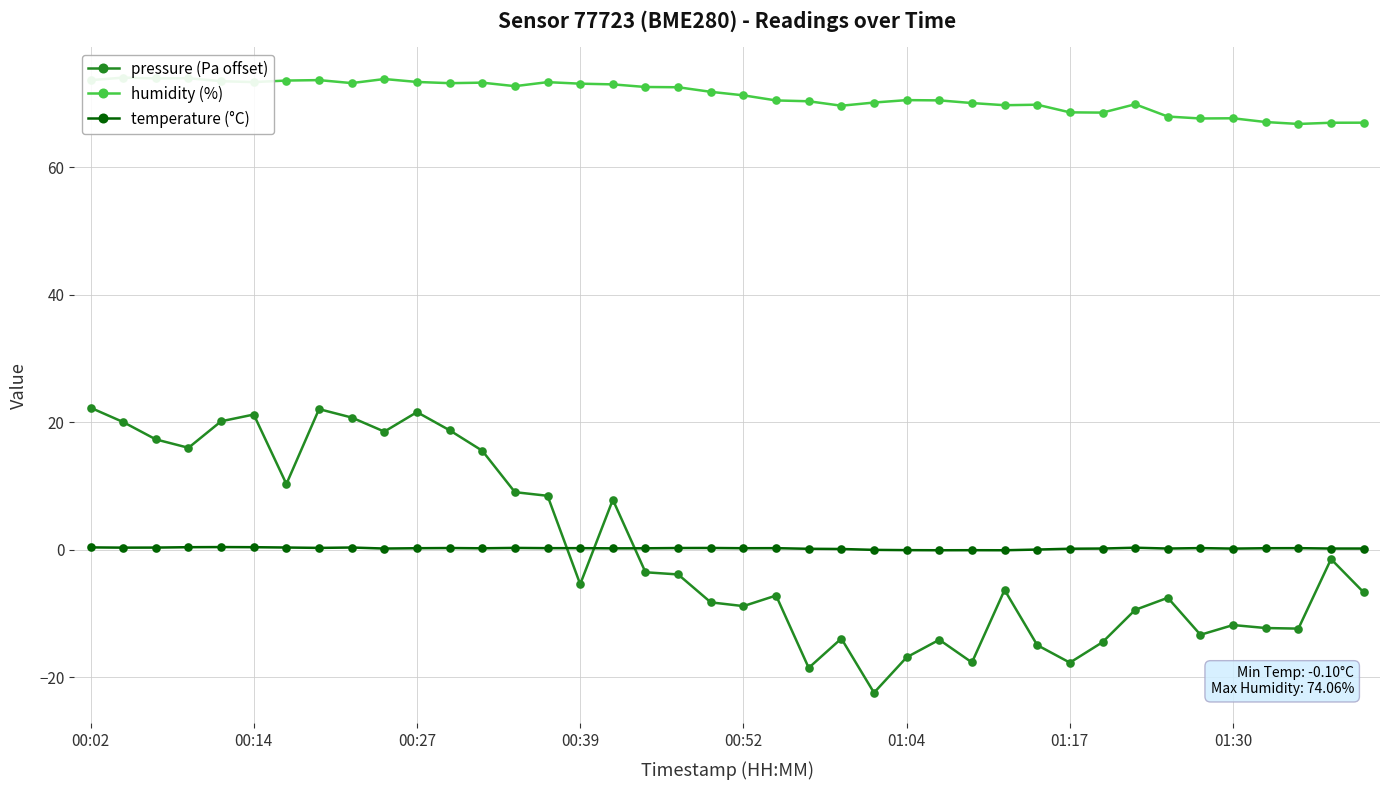

Does the chart display data point markers on the line(s)?

Yes